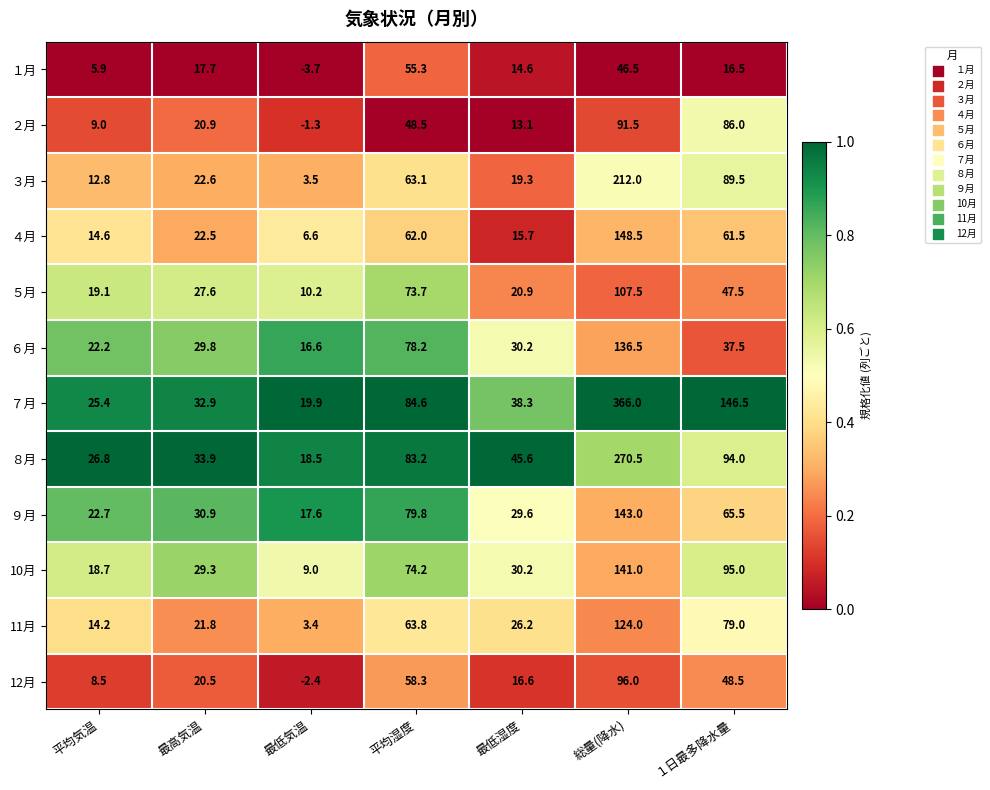

Which label corresponds to the largest value in the chart?

総量(降水)